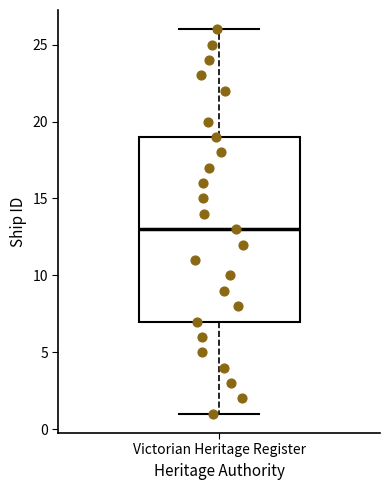

Transcribe this box plot: give where the median line is, the range the box spans, and where the two whiskers end, as read against the y-axis. The values are not printed on the chart, so give them approximately, as read against the axis.

median 13, box 7 to 19, whiskers 1 to 26